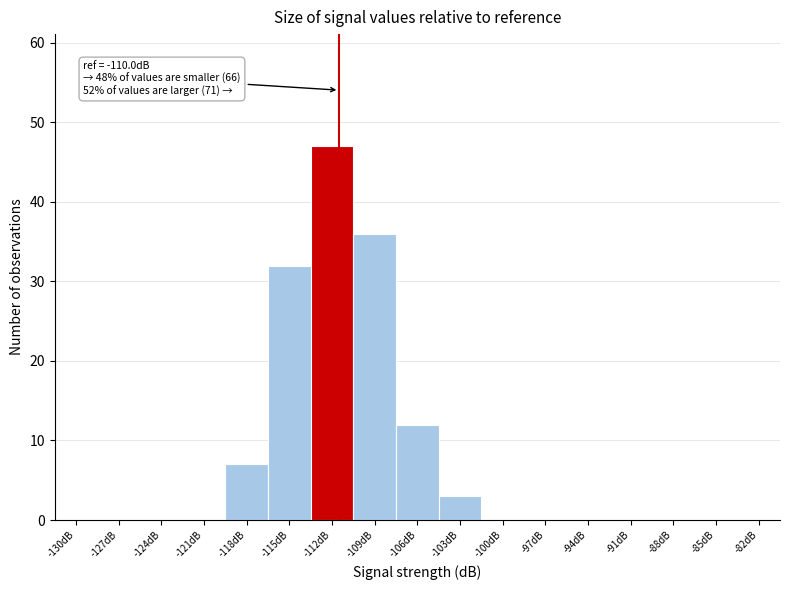

Reading right to left, list all the values displayed in this chart.

-82dB=0	-85dB=0	-88dB=0	-91dB=0	-94dB=0	-97dB=0	-100dB=0	-103dB=3	-106dB=12	-109dB=36	-112dB=47	-115dB=32	-118dB=7	-121dB=0	-124dB=0	-127dB=0	-130dB=0